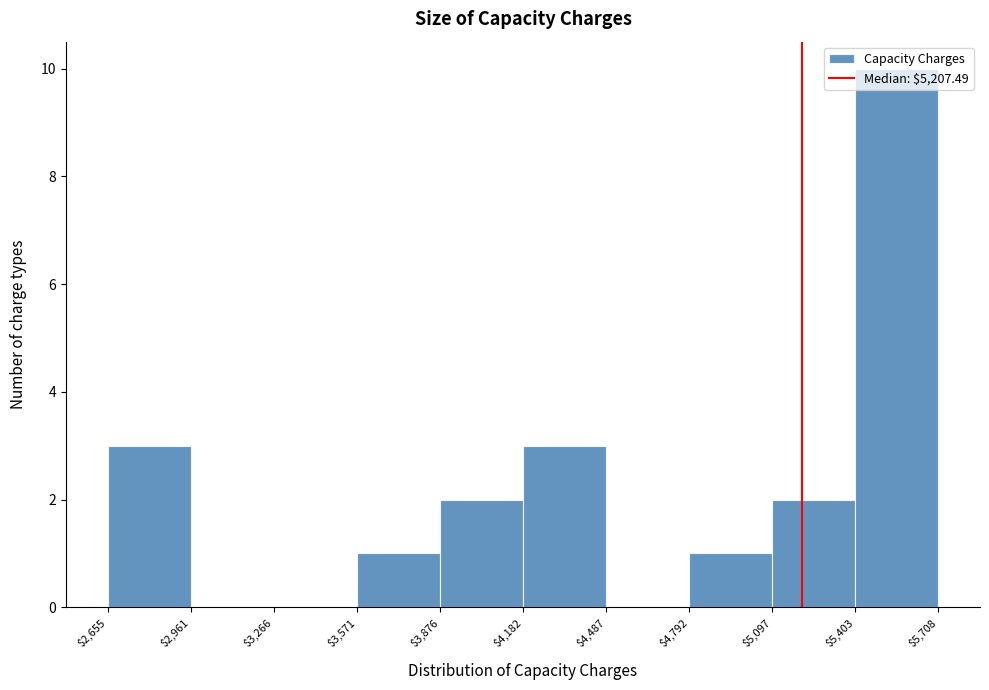

Reading left to right, transcribe this chart: for each bar, give the range it covers on the x-axis and its height. The values are not printed on the chart, so give them approximately, as read against the axis.

$2,655 to $2,961: 3
$2,961 to $3,266: 0
$3,266 to $3,571: 0
$3,571 to $3,876: 1
$3,876 to $4,182: 2
$4,182 to $4,487: 3
$4,487 to $4,792: 0
$4,792 to $5,097: 1
$5,097 to $5,403: 2
$5,403 to $5,708: 10